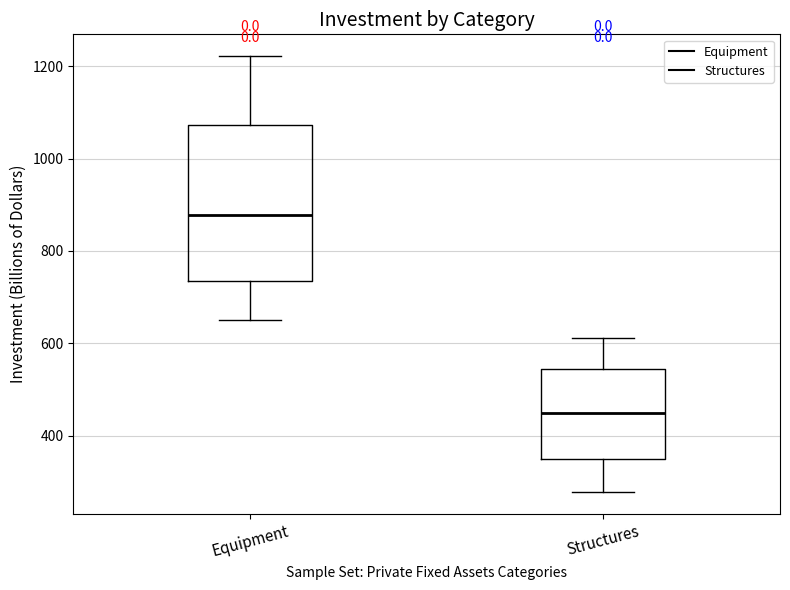

Reading left to right, transcribe this box plot: for each box, give where its median line is, the range the box spans, and where its two whiskers end, as read against the y-axis. The values are not printed on the chart, so give them approximately, as read against the axis.

Equipment: median 880, box 740 to 1080, whiskers 660 to 1220
Structures: median 440, box 340 to 540, whiskers 280 to 620